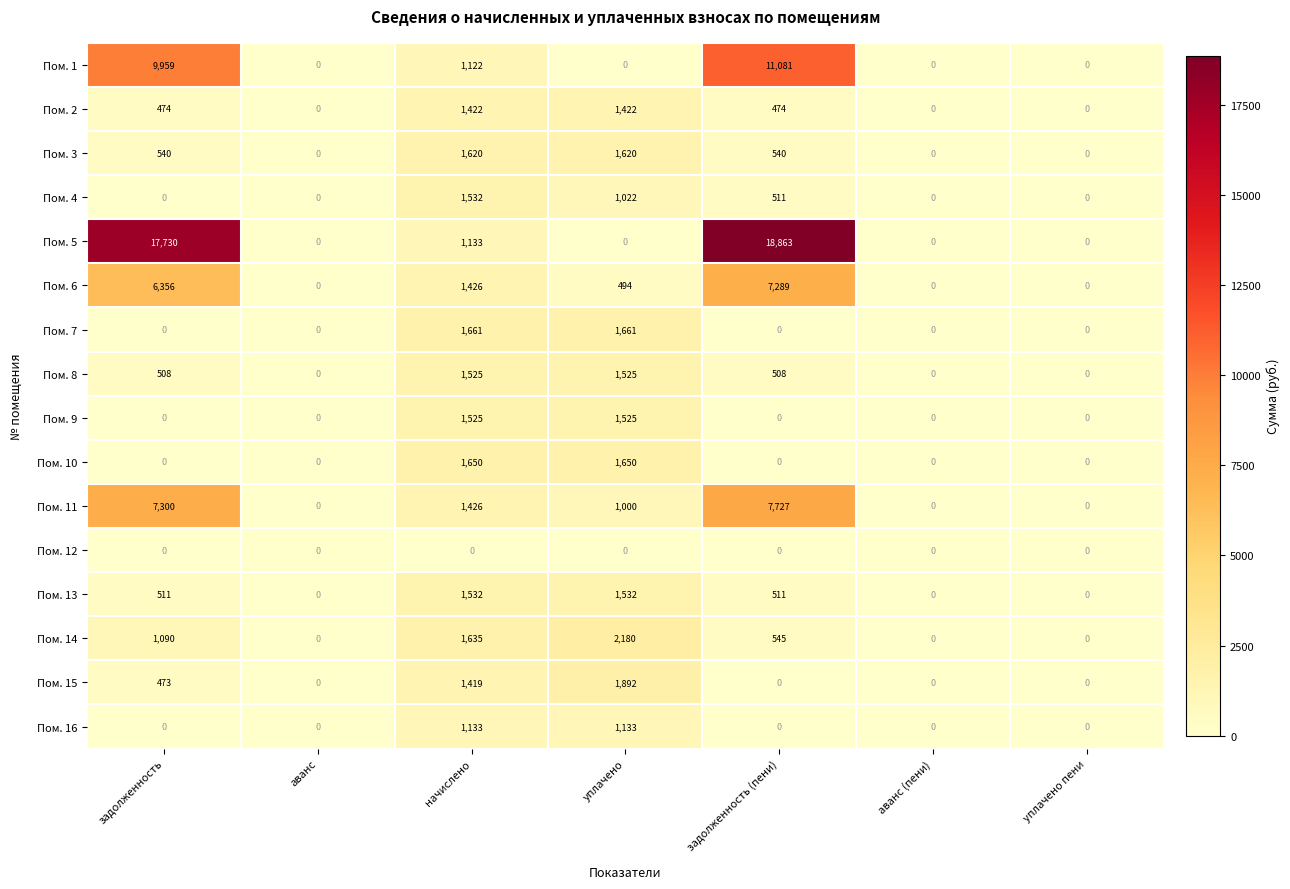

Which series has the largest total across all categories?

Пом. 5